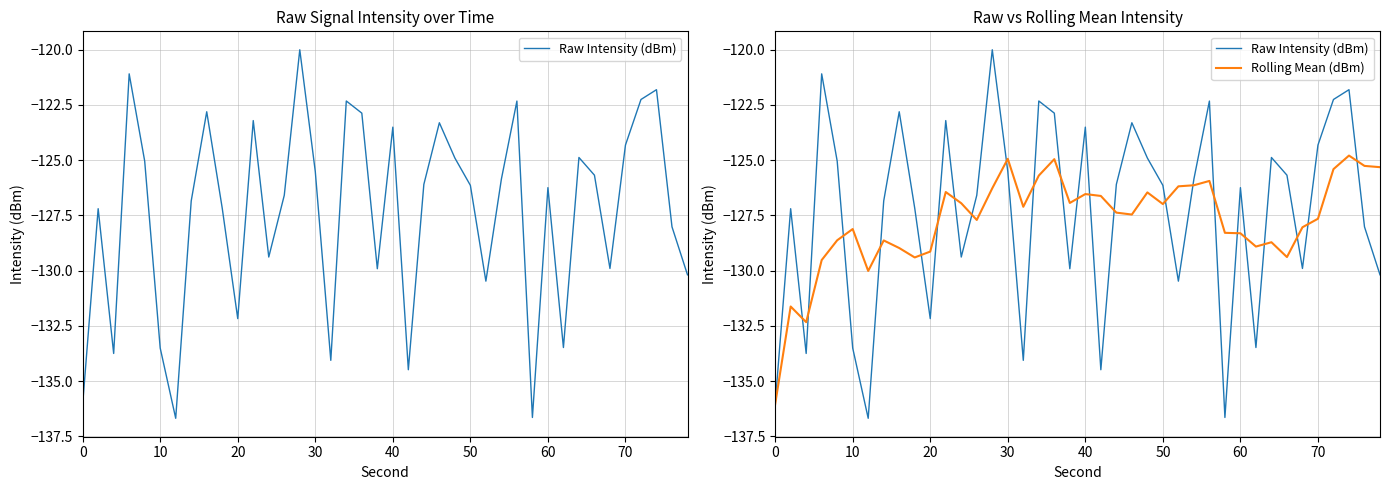

List the series in order of their peak value, highest first.

Raw Intensity (dBm), Rolling Mean (dBm)